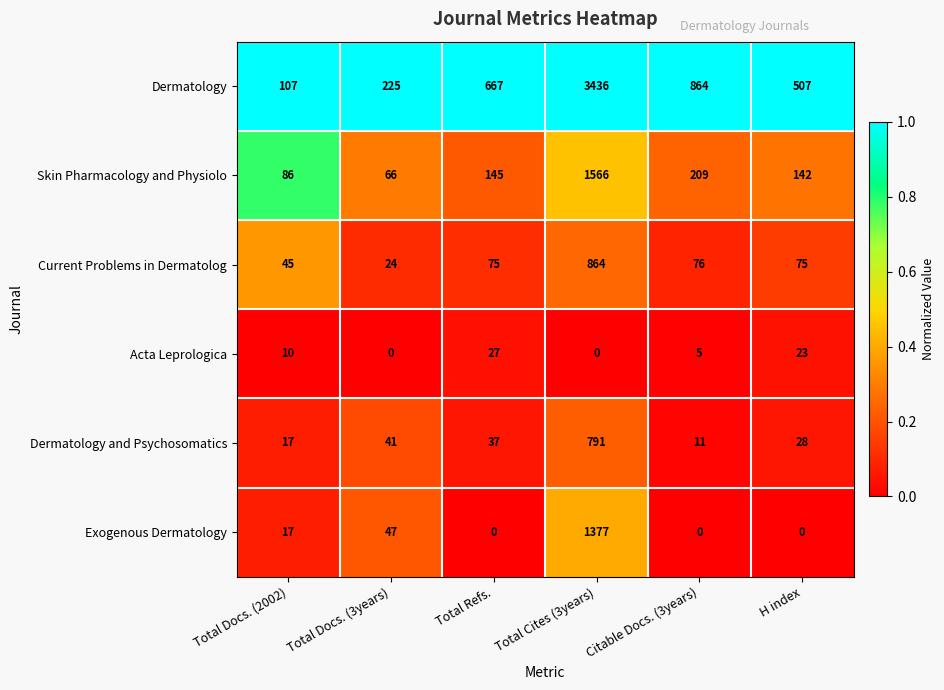

Which series has the widest spread of values?

Dermatology